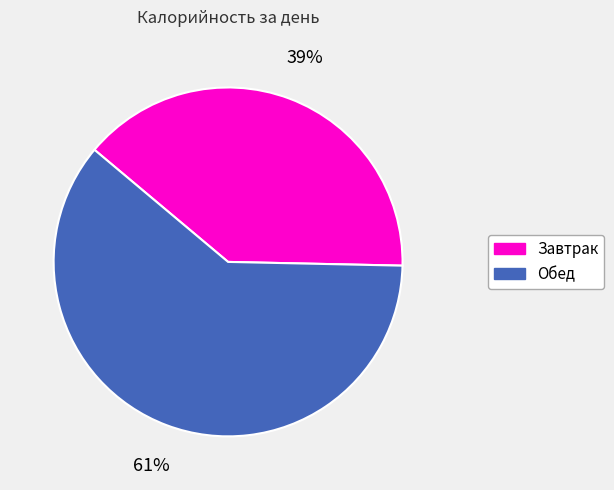

Rank the categories by value from lowest to highest.

Завтрак, Обед